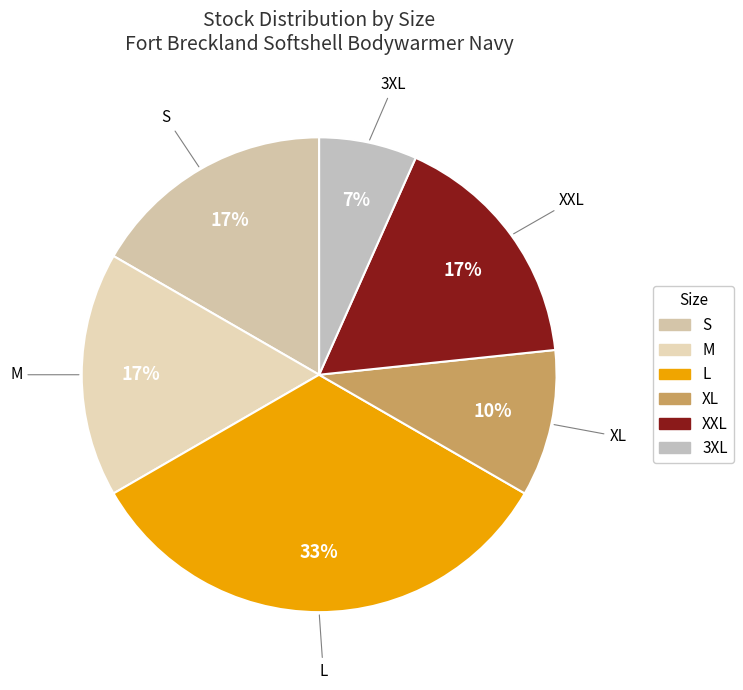

To the nearest percent, what portion does M represent?

17%